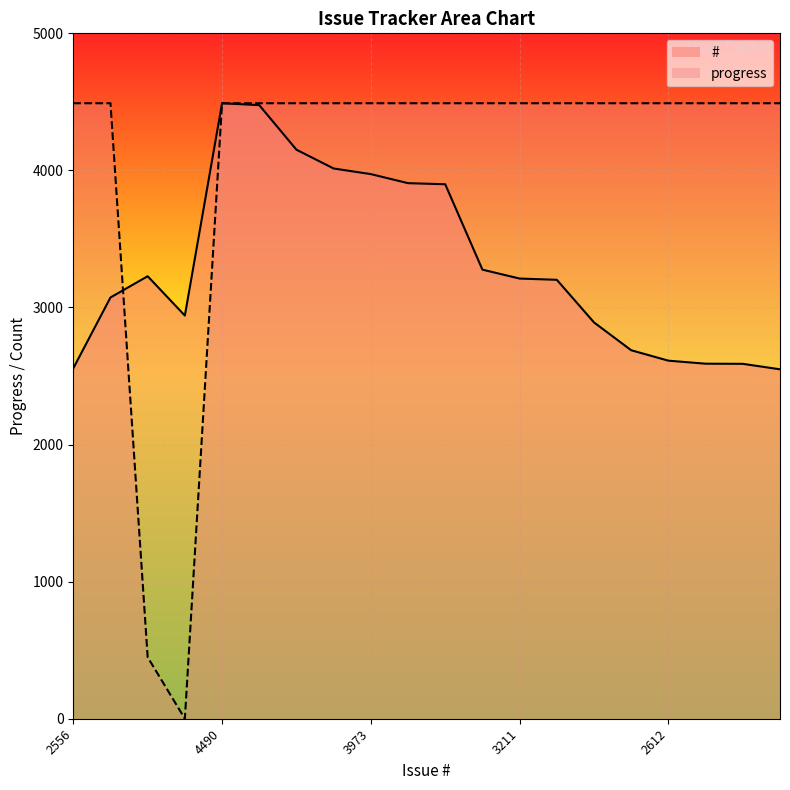

Reading left to right, what are all the values shown in this chart?

#: 2556	3073	3228	2941	4490	4476	4151	4014	3973	3907	3899	3276	3211	3202	2891	2688	2612	2590	2589	2549
progress: 4490	4490	449	0	4490	4490	4490	4490	4490	4490	4490	4490	4490	4490	4490	4490	4490	4490	4490	4490